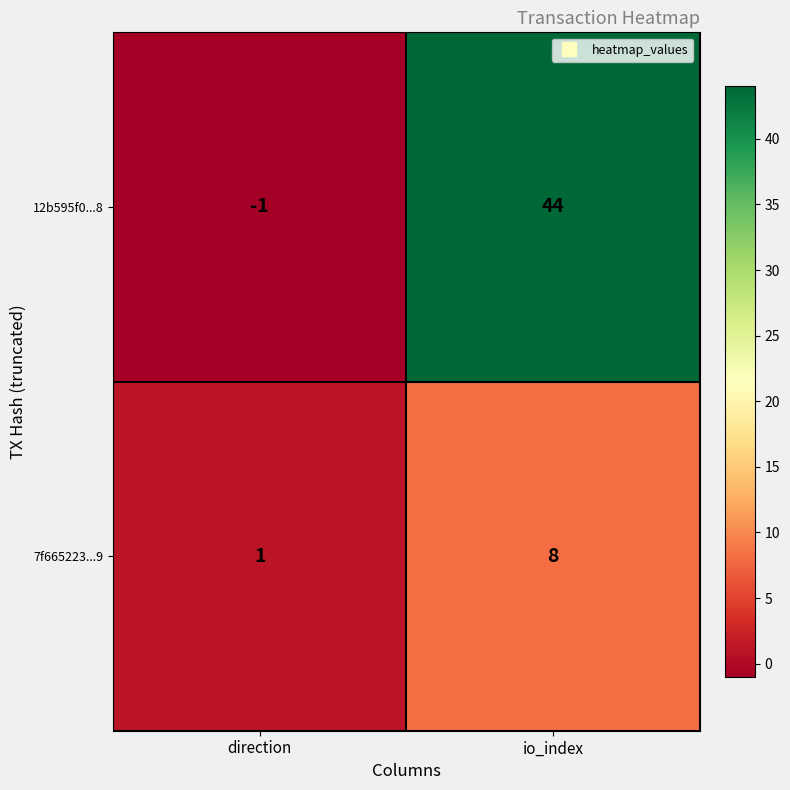

Which category has the lowest value in the 12b595f0...8 series?

direction